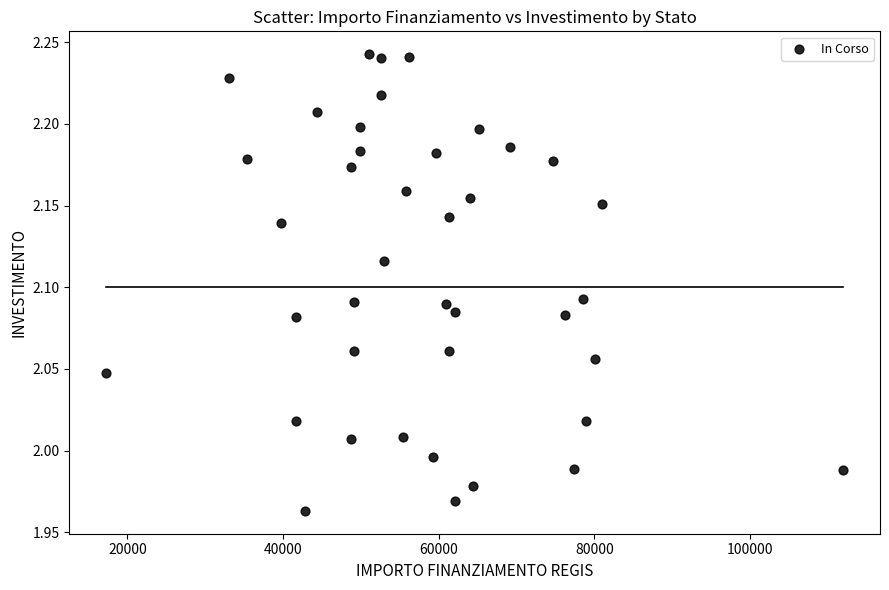

What is the range of X values (max minus min)?

94665.7